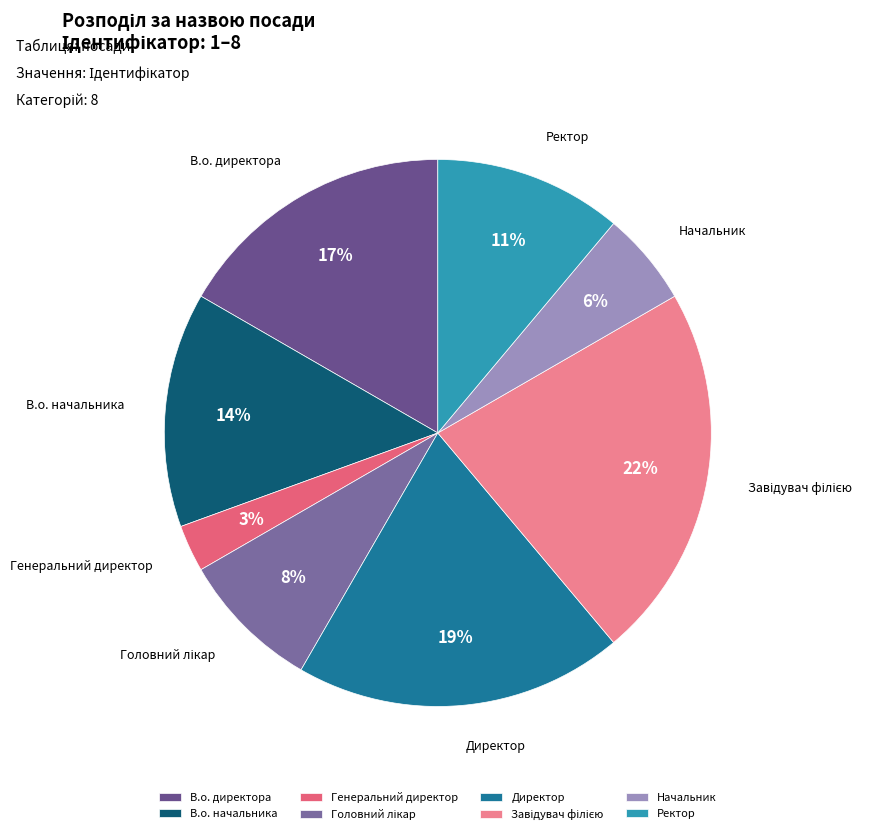

Does any single category account for the majority?

No